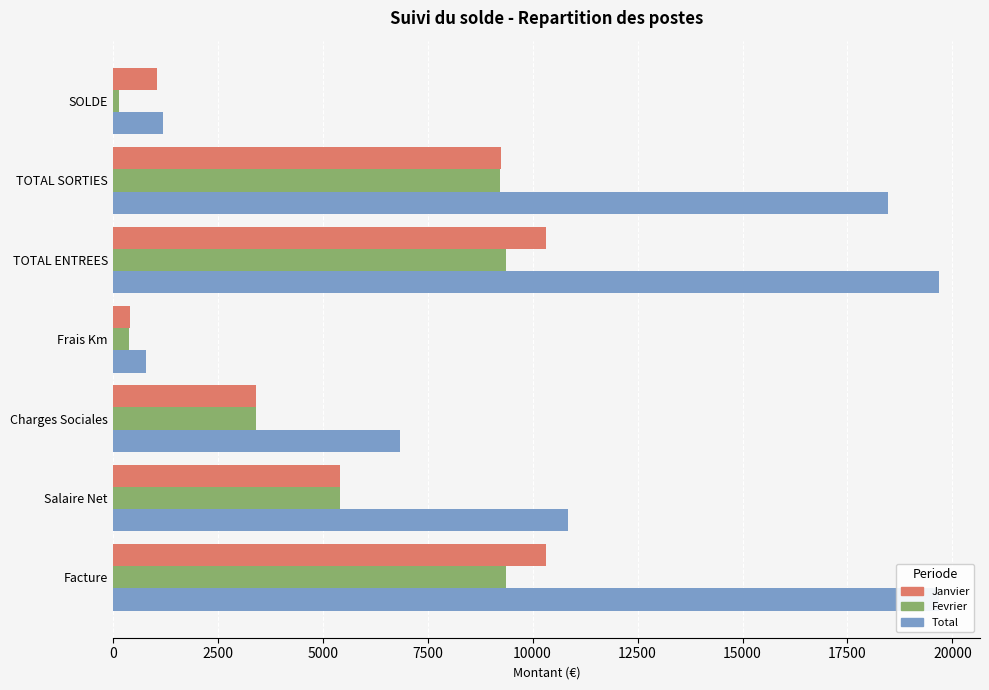

Between Salaire Net and Charges Sociales, which series saw the biggest shift?

Total